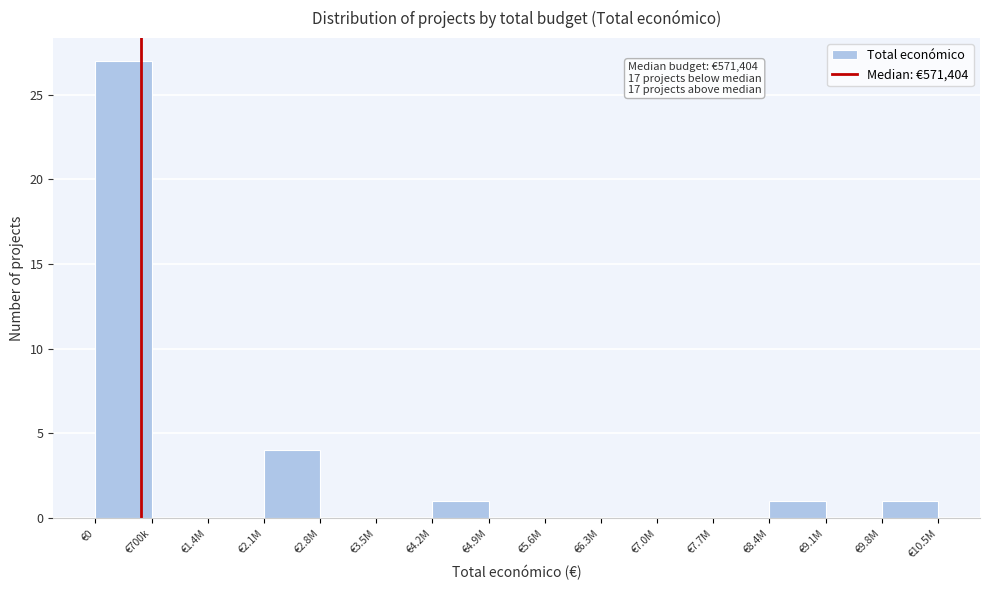

Reading left to right, transcribe all the data shown in this chart.

€0=27	€700k=0	€1.4M=0	€2.1M=4	€2.8M=0	€3.5M=0	€4.2M=1	€4.9M=0	€5.6M=0	€6.3M=0	€7.0M=0	€7.7M=0	€8.4M=1	€9.1M=0	€9.8M=1